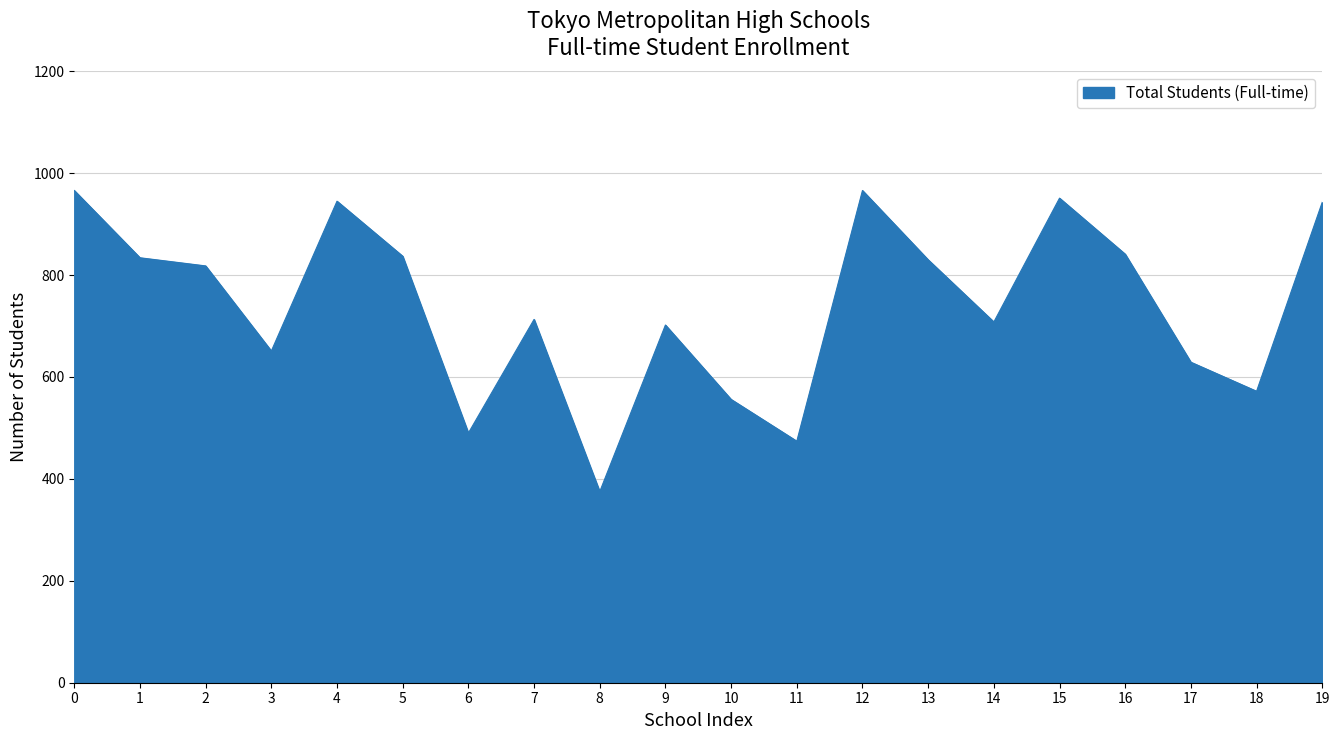

What is the change in value from 13 to 14?

-122